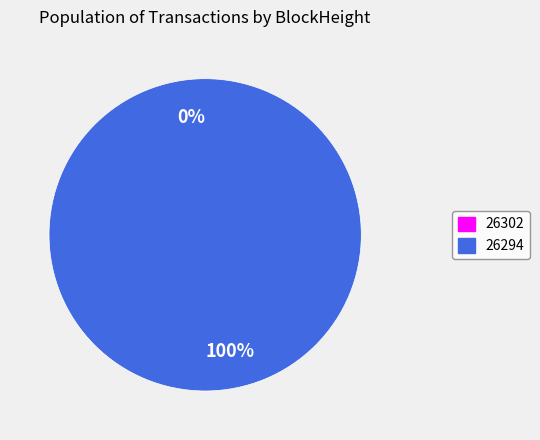

To the nearest percent, what is the combined percentage of 26302 and 26294?

100%